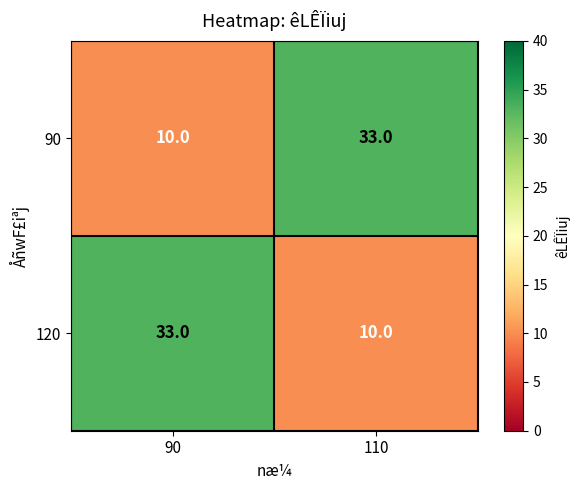

Reading left to right, list all the values displayed in this chart.

90: 10	33
120: 33	10